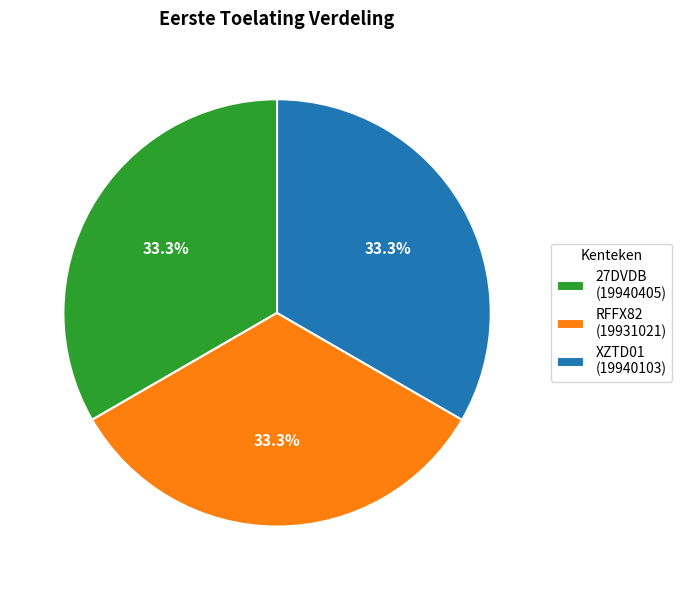

True or false: RFFX82 accounts for 33% of the total.

True